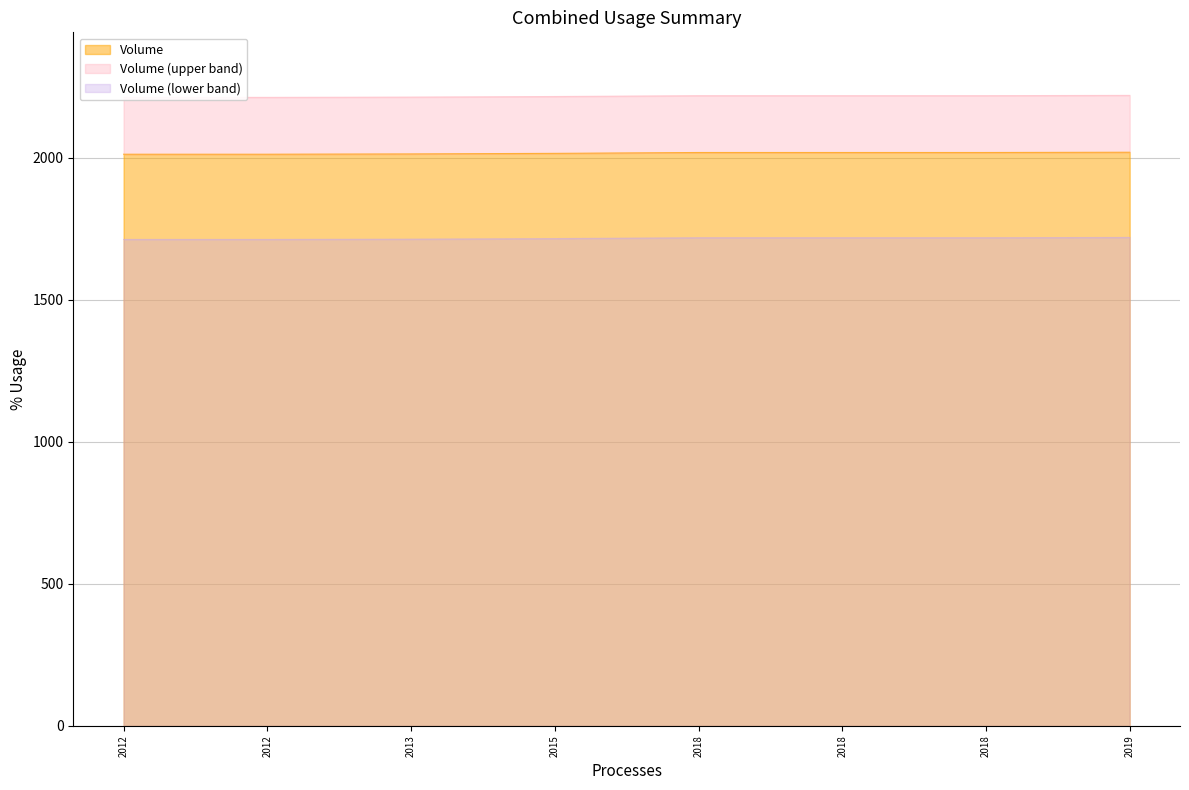

List the labels in order of value, smallest first.

2012, 2012, 2013, 2015, 2018, 2018, 2018, 2019